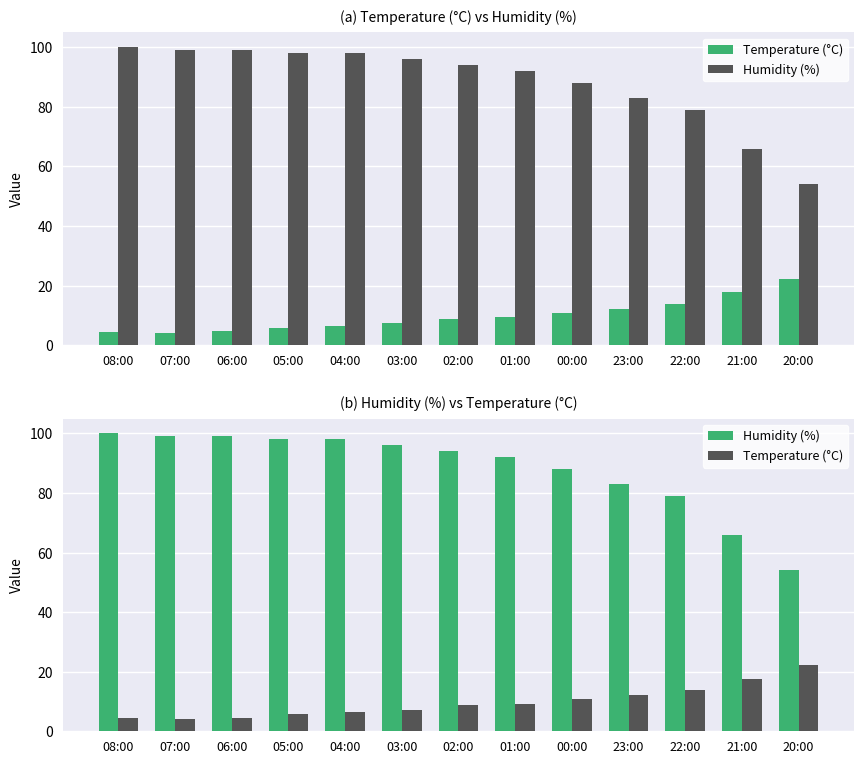

At which label is Humidity (%) closest to 77?

22:00